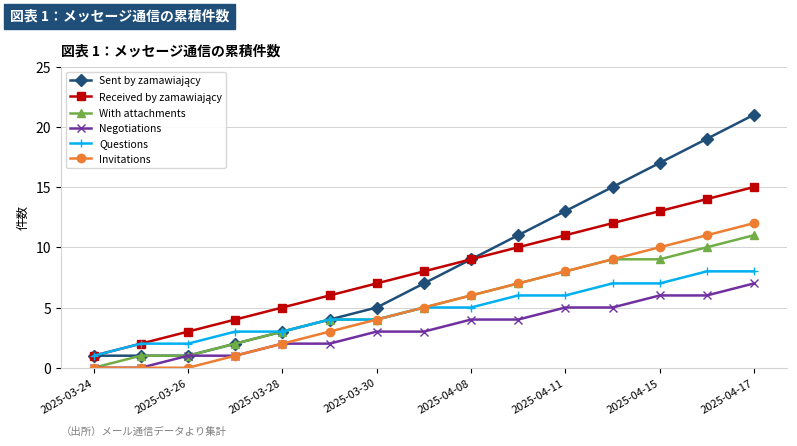

What is the maximum value for Negotiations?

7